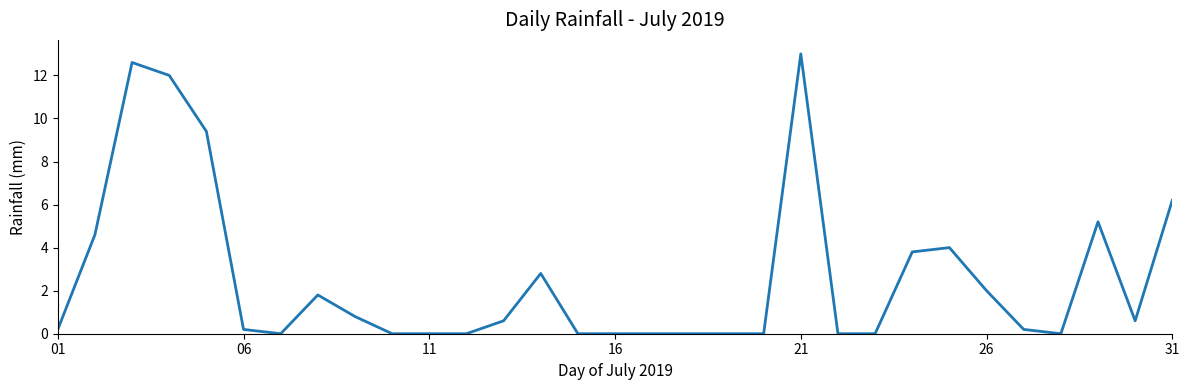

What is the greatest value displayed?

13.0